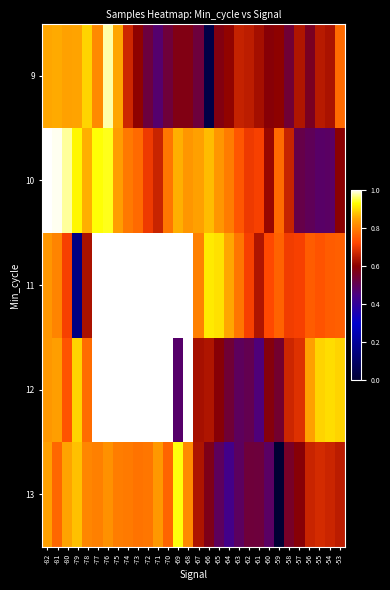

Which label corresponds to the smallest value in the chart?

-59